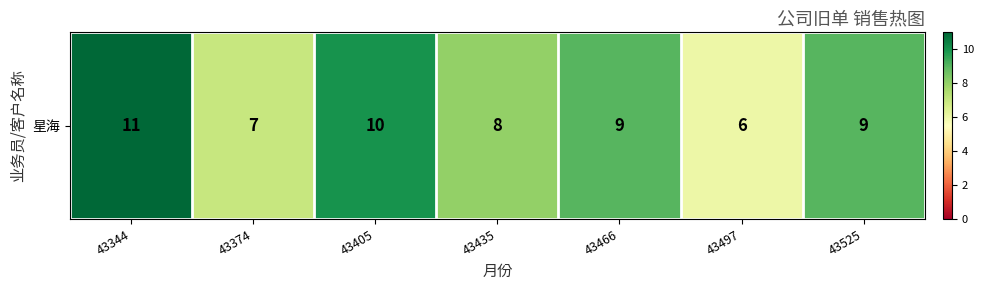

Reading left to right, transcribe all the data shown in this chart.

43344=11	43374=7	43405=10	43435=8	43466=9	43497=6	43525=9